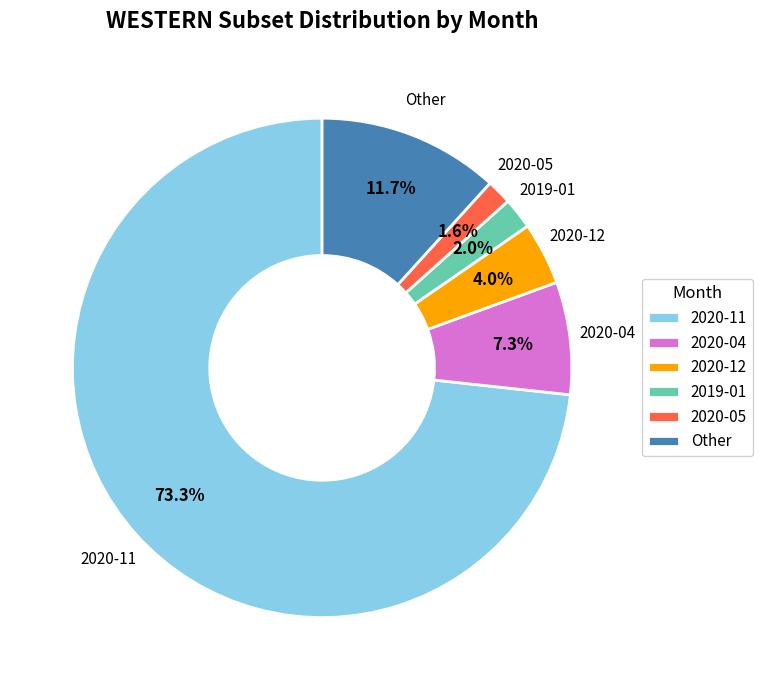

Between 2020-12 and 2020-11, which is larger?

2020-11